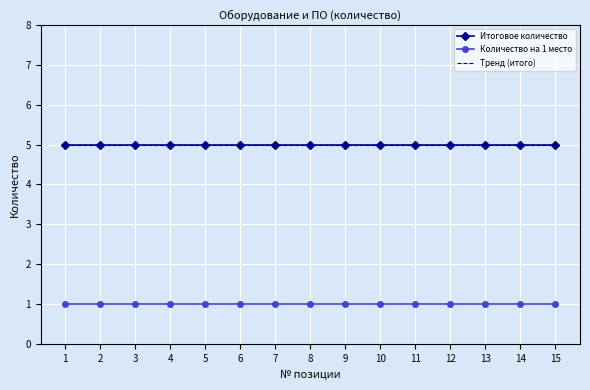

What is the smallest value displayed?

1.0